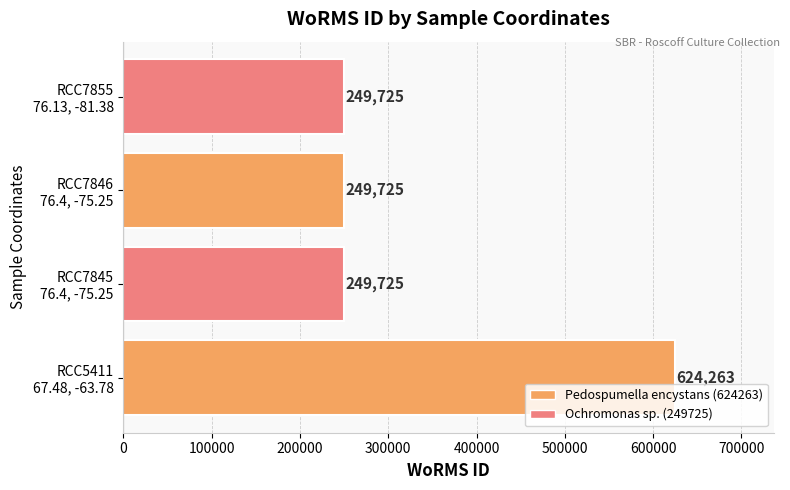

What is the difference between the maximum and minimum values?

374538